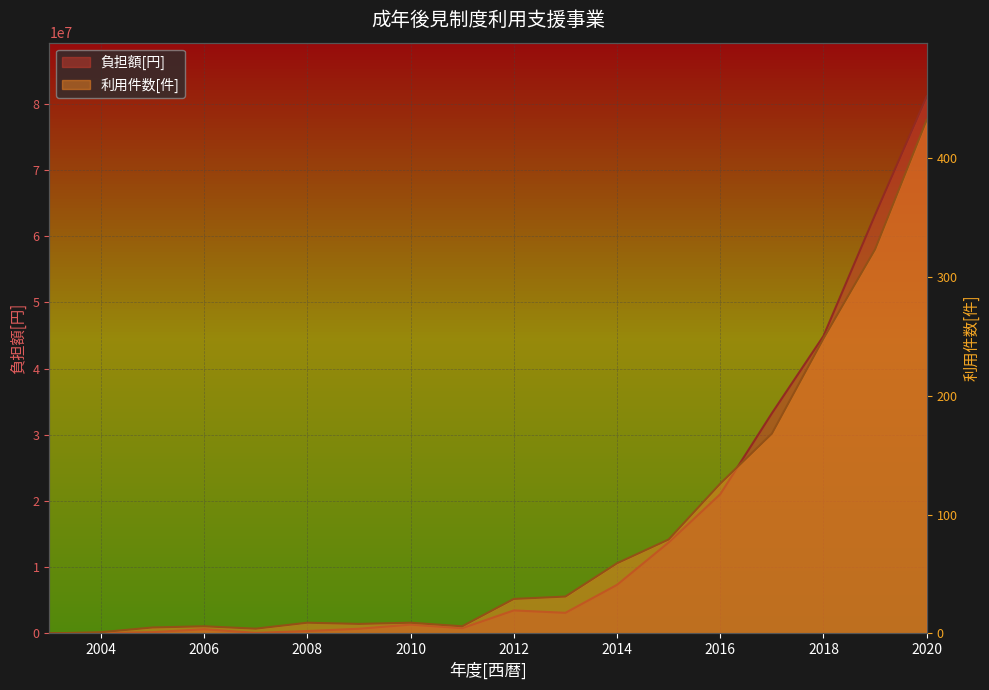

Is the value of 負担額[円] at 2011 greater than the value of 利用件数[件] at 2017?

Yes